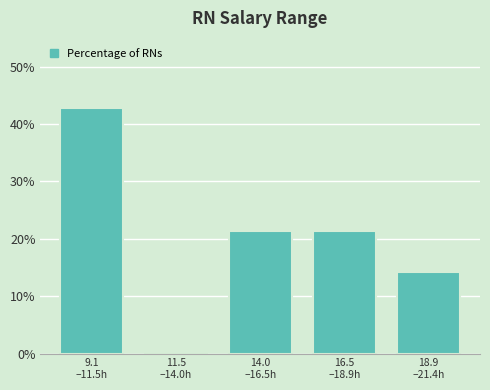

What is the maximum value shown in the chart?

42.9